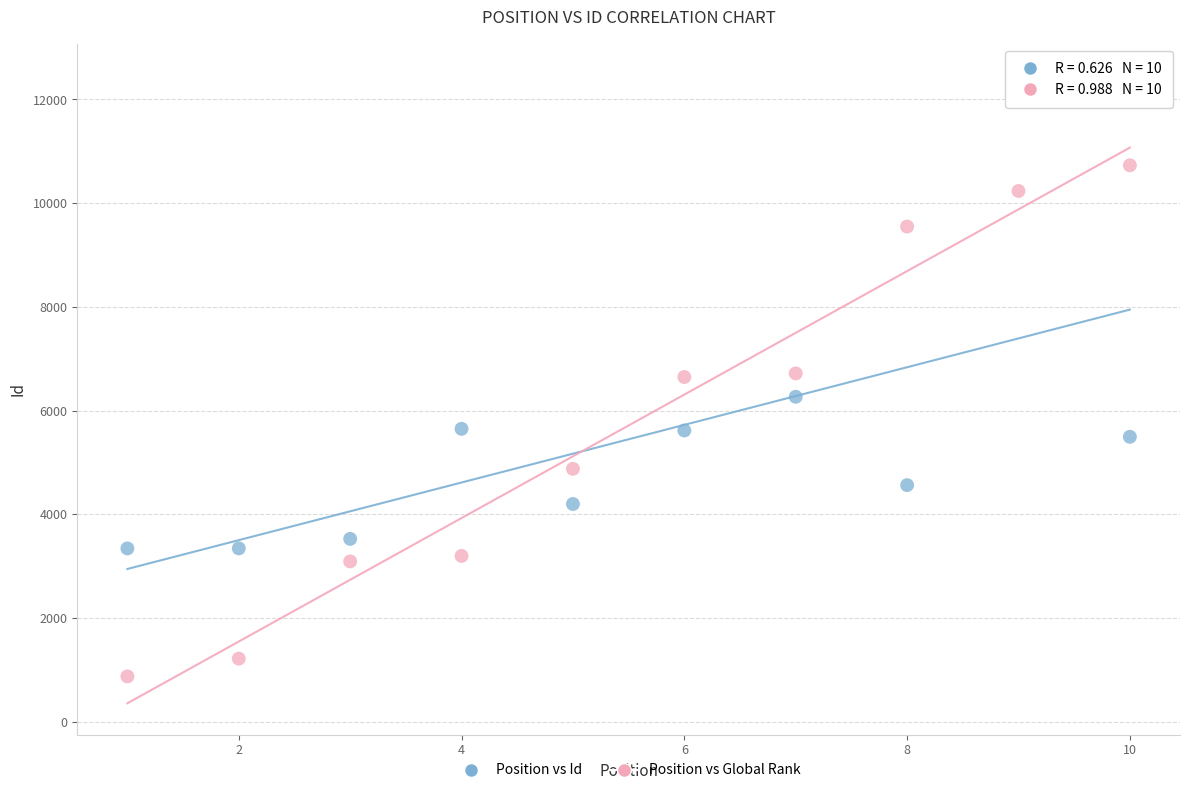

Across all data points, what is the range of Y values (max minus min)?

11598